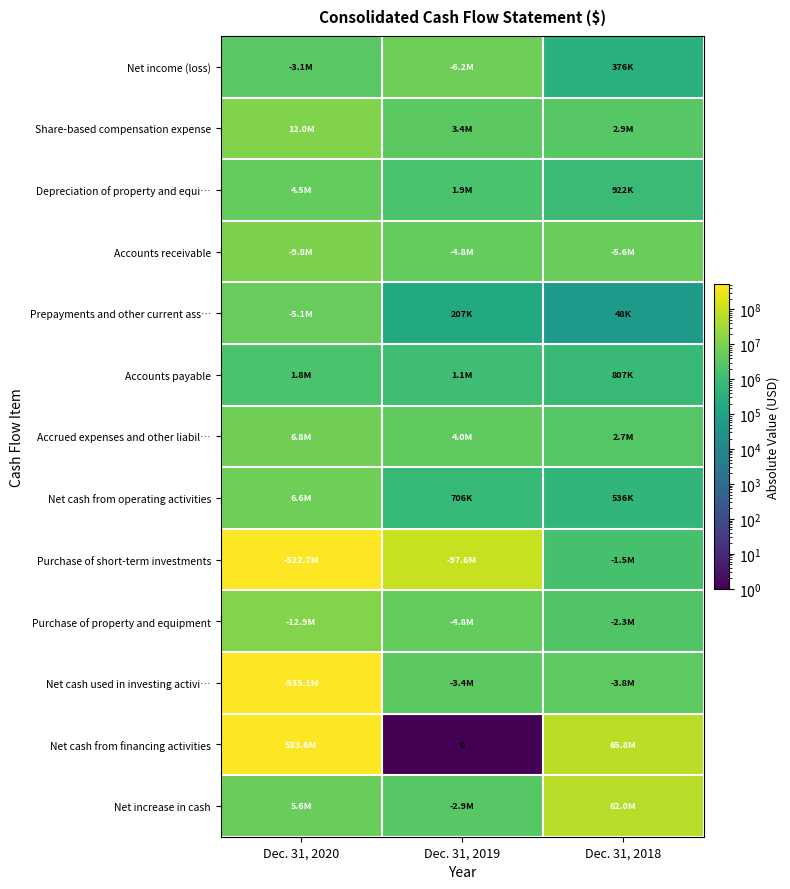

At which category does the chart reach its peak across all series?

Dec. 31, 2020